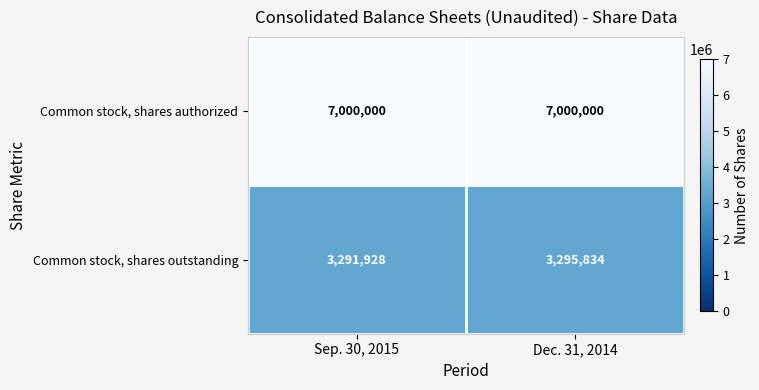

What is the total value across all series at Dec. 31, 2014?

10295834